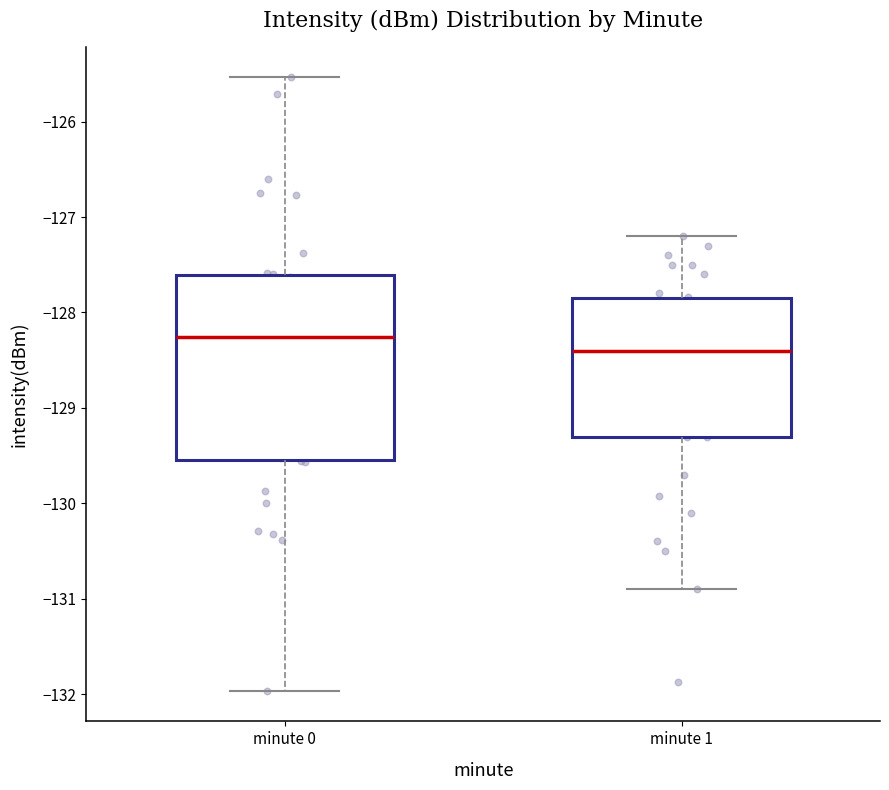

Reading left to right, transcribe this box plot: for each box, give where its median line is, the range the box spans, and where its two whiskers end, as read against the y-axis. The values are not printed on the chart, so give them approximately, as read against the axis.

minute 0: median -128.3, box -129.5 to -127.6, whiskers -132.0 to -125.5
minute 1: median -128.4, box -129.3 to -127.9, whiskers -130.9 to -127.2